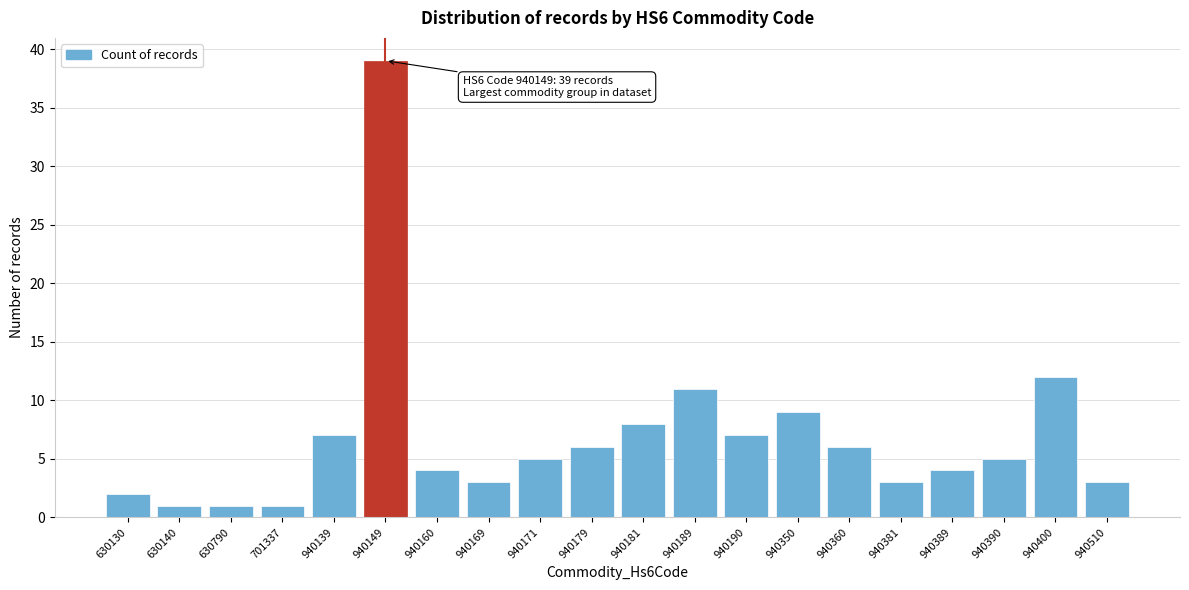

Reading left to right, list all the values displayed in this chart.

2	1	1	1	7	39	4	3	5	6	8	11	7	9	6	3	4	5	12	3